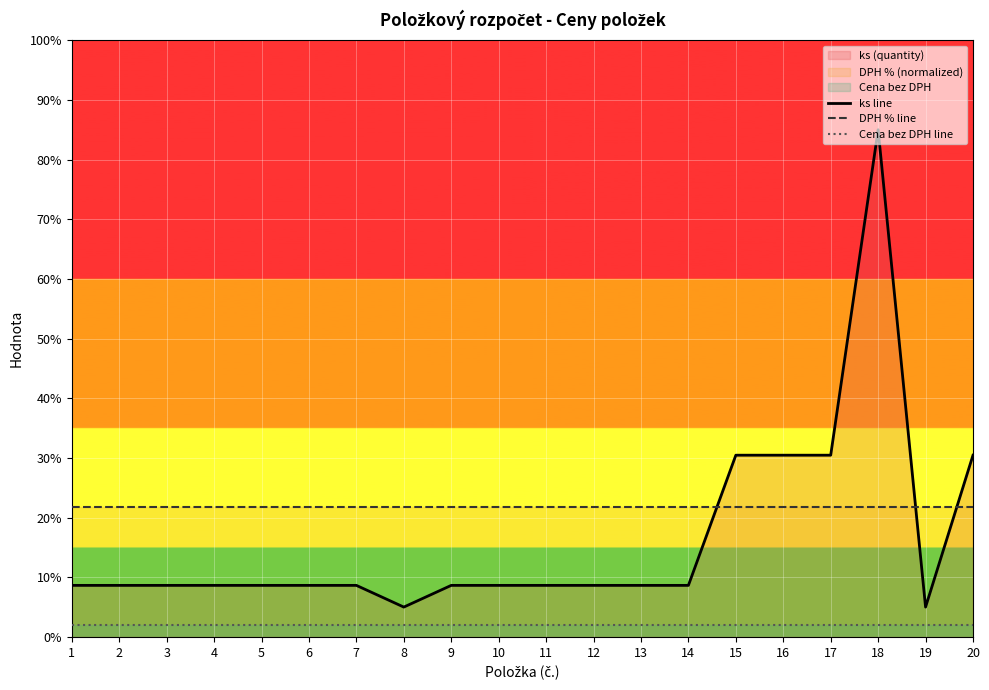

Is the value of ks line at 13 greater than the value of Cena bez DPH line at 2?

Yes